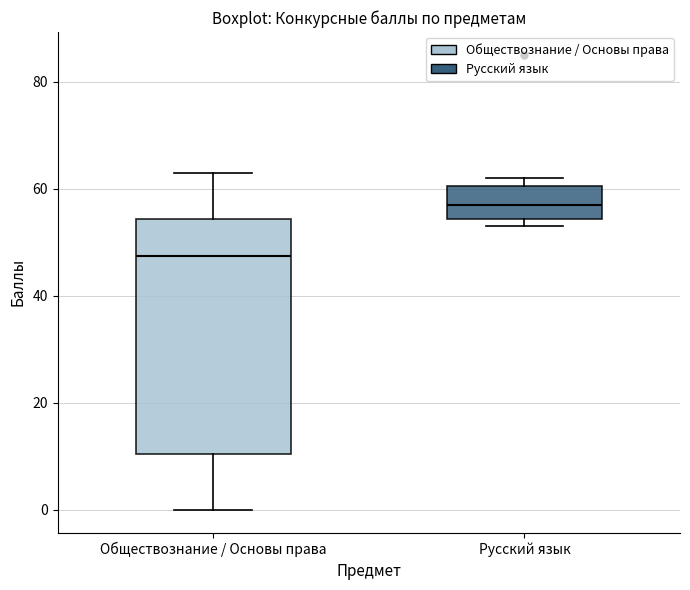

Reading left to right, transcribe this box plot: for each box, give where its median line is, the range the box spans, and where its two whiskers end, as read against the y-axis. The values are not printed on the chart, so give them approximately, as read against the axis.

Обществознание / Основы права: median 48, box 10 to 54, whiskers 0 to 64
Русский язык: median 58, box 54 to 60, whiskers 54 (just below the box's lower edge) to 62